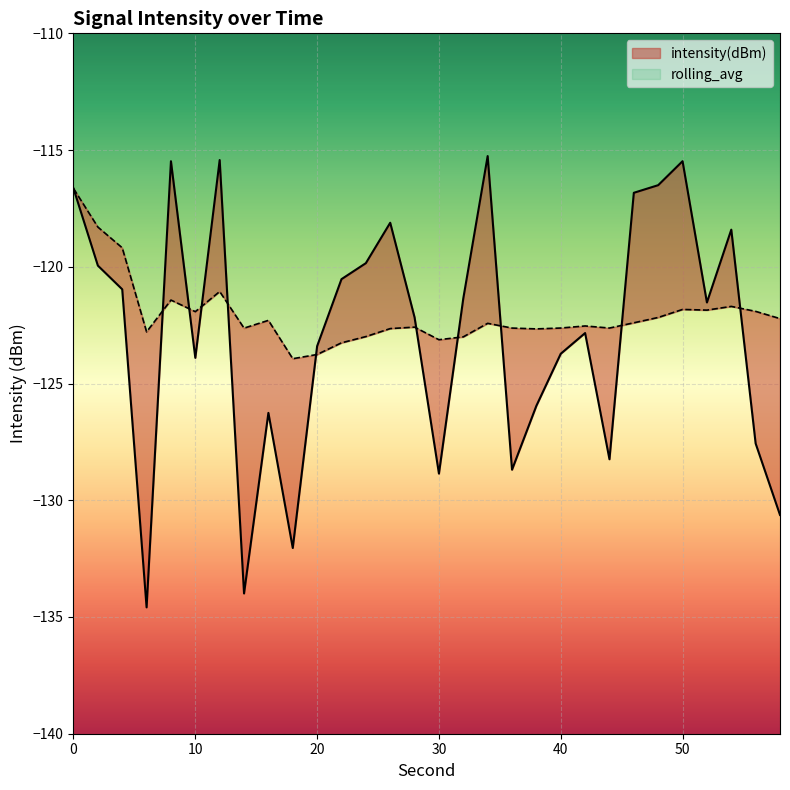

Reading right to left, extract all data points from this chart.

intensity(dBm): 58=-130.6	56=-127.6	54=-118.4	52=-121.5	50=-115.5	48=-116.5	46=-116.8	44=-128.2	42=-122.8	40=-123.7	38=-126.0	36=-128.7	34=-115.3	32=-121.4	30=-128.9	28=-122.2	26=-118.1	24=-119.8	22=-120.5	20=-123.4	18=-132.0	16=-126.3	14=-134.0	12=-115.4	10=-123.9	8=-115.5	6=-134.6	4=-121.0	2=-119.9	0=-116.6
rolling_avg: 58=-122.2	56=-121.9	54=-121.7	52=-121.9	50=-121.8	48=-122.2	46=-122.4	44=-122.6	42=-122.5	40=-122.6	38=-122.7	36=-122.6	34=-122.4	32=-123.0	30=-123.1	28=-122.6	26=-122.6	24=-123.0	22=-123.3	20=-123.8	18=-123.9	16=-122.3	14=-122.6	12=-121.1	10=-121.9	8=-121.4	6=-122.8	4=-119.2	2=-118.3	0=-116.6